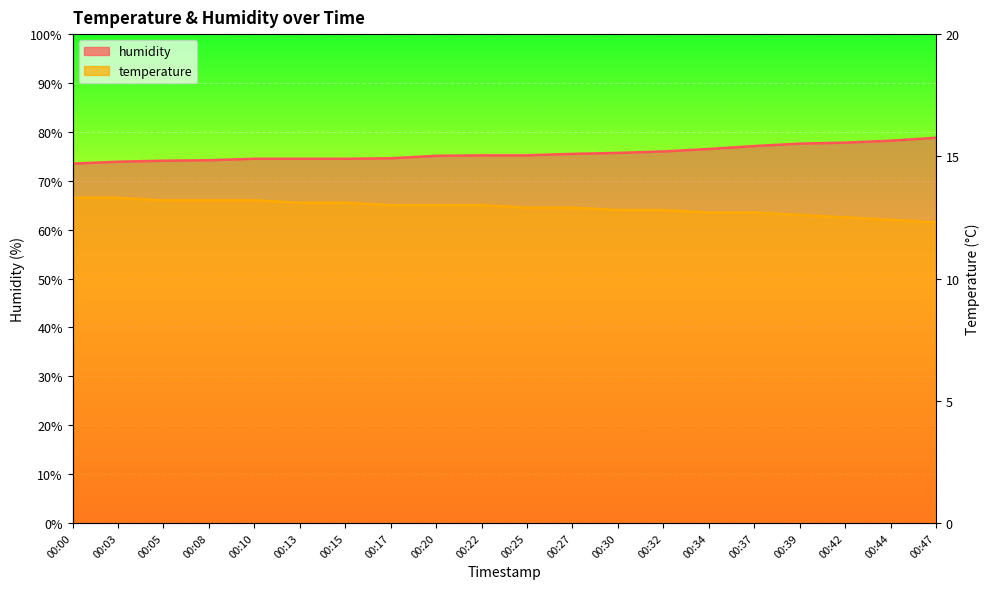

The value of humidity at 00:27 is 123.0. True or false?

False